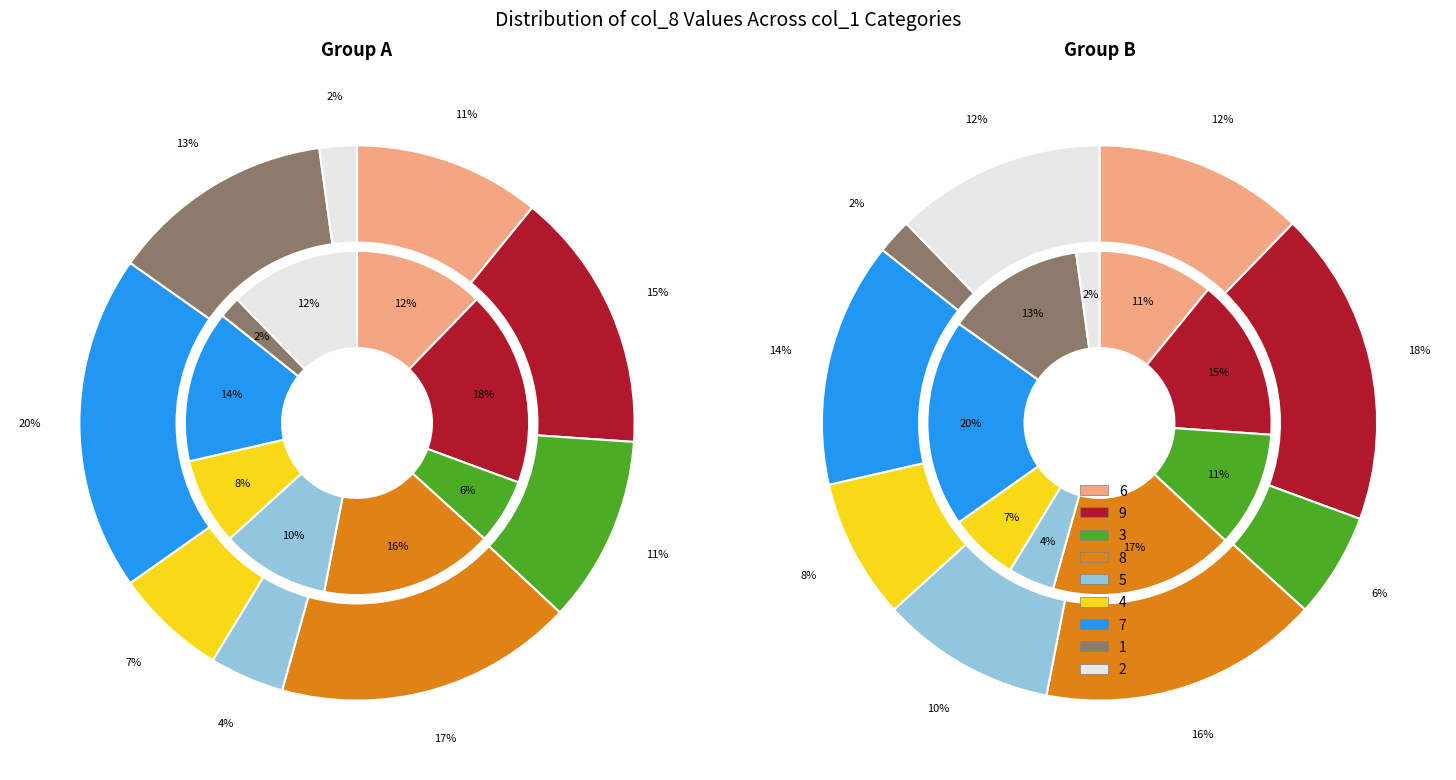

To the nearest percent, what is the difference between the largest and smallest slice percentages?

16%